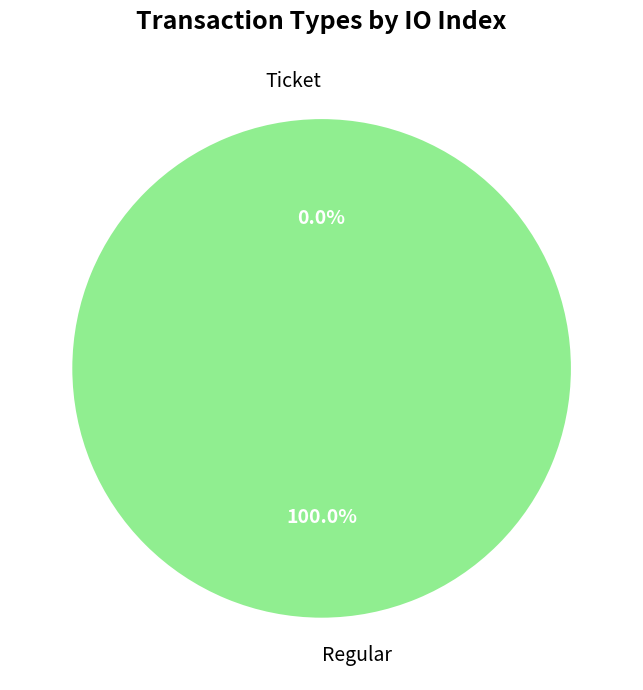

To the nearest percent, what is the average slice percentage?

50%